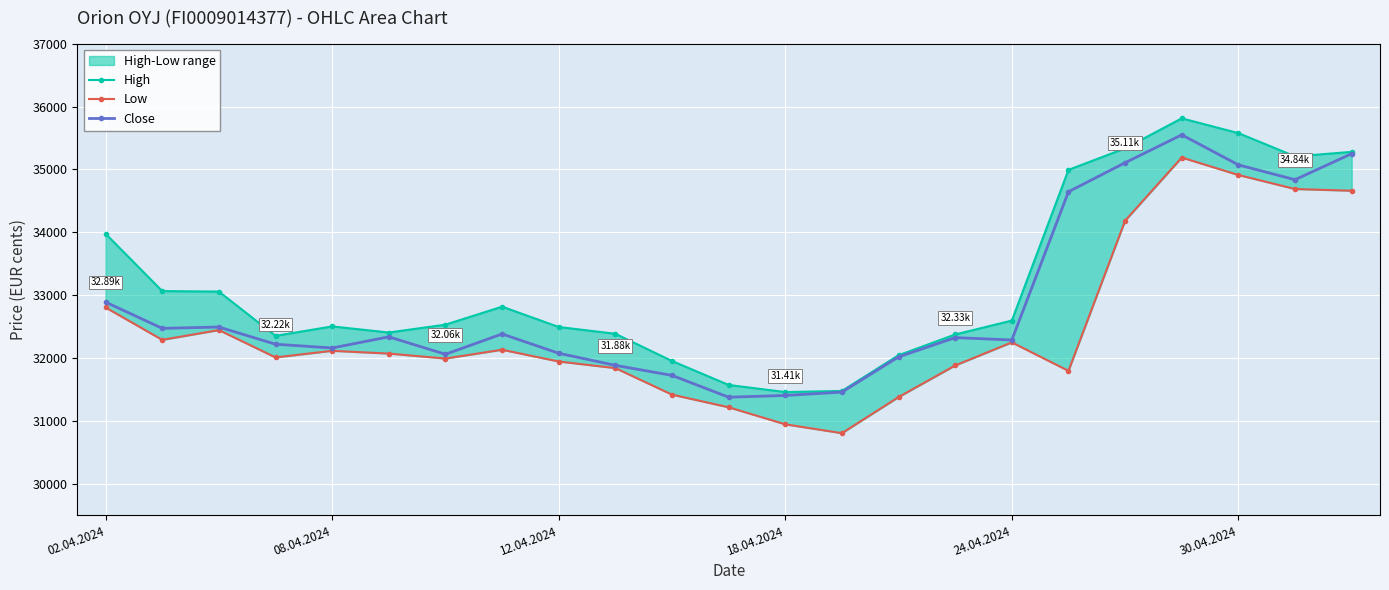

How many values in the Low series are below 32071?

11